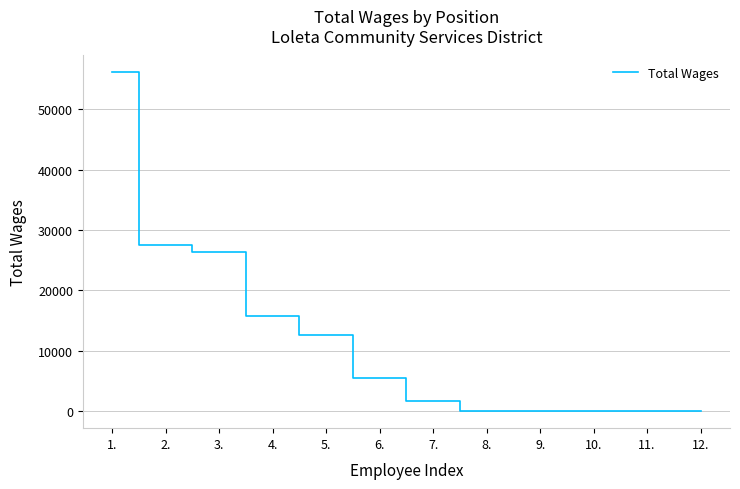

What position from the left is 5.?

5